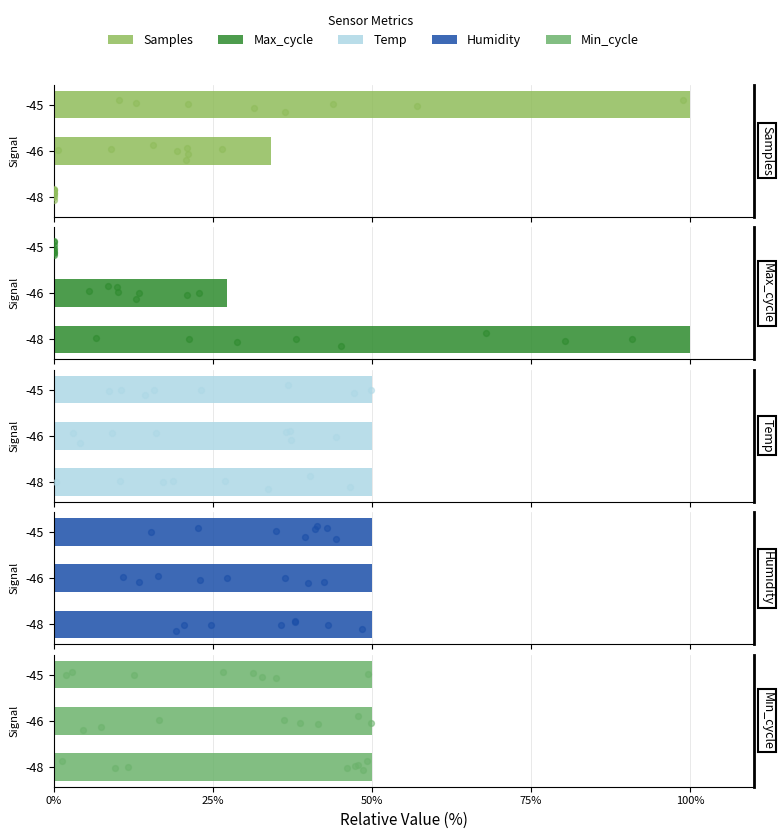

At how many categories does at least one series exceed 78?

2